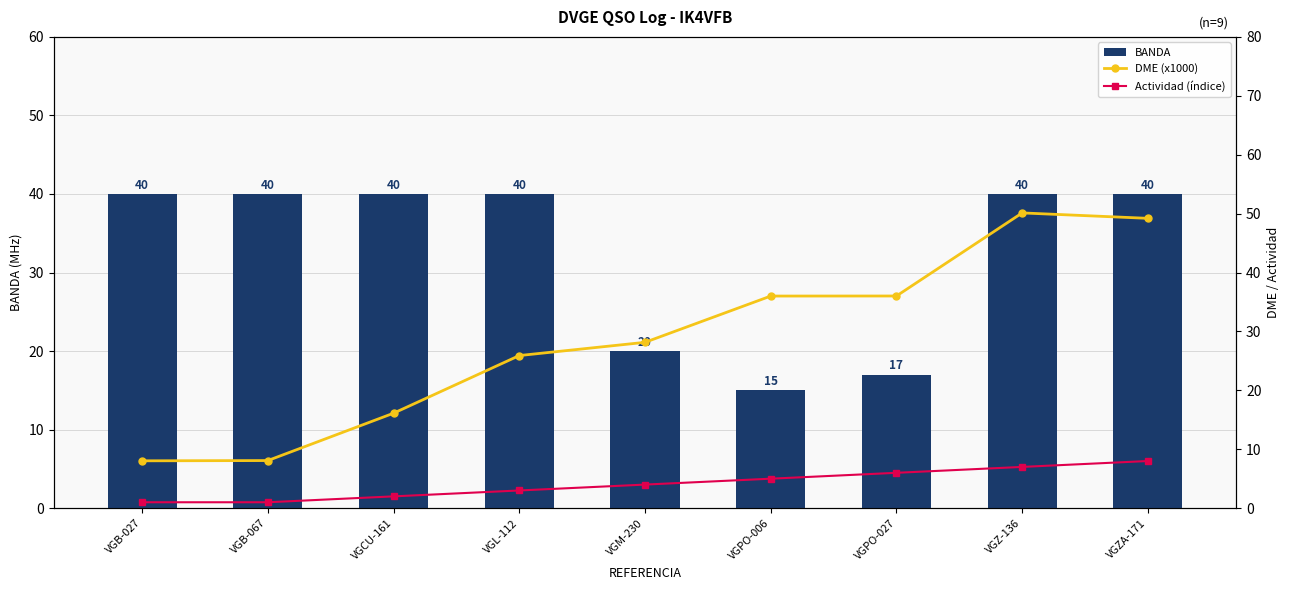

What is the value of the Actividad (índice) bar at the 2nd from the left?

1.0